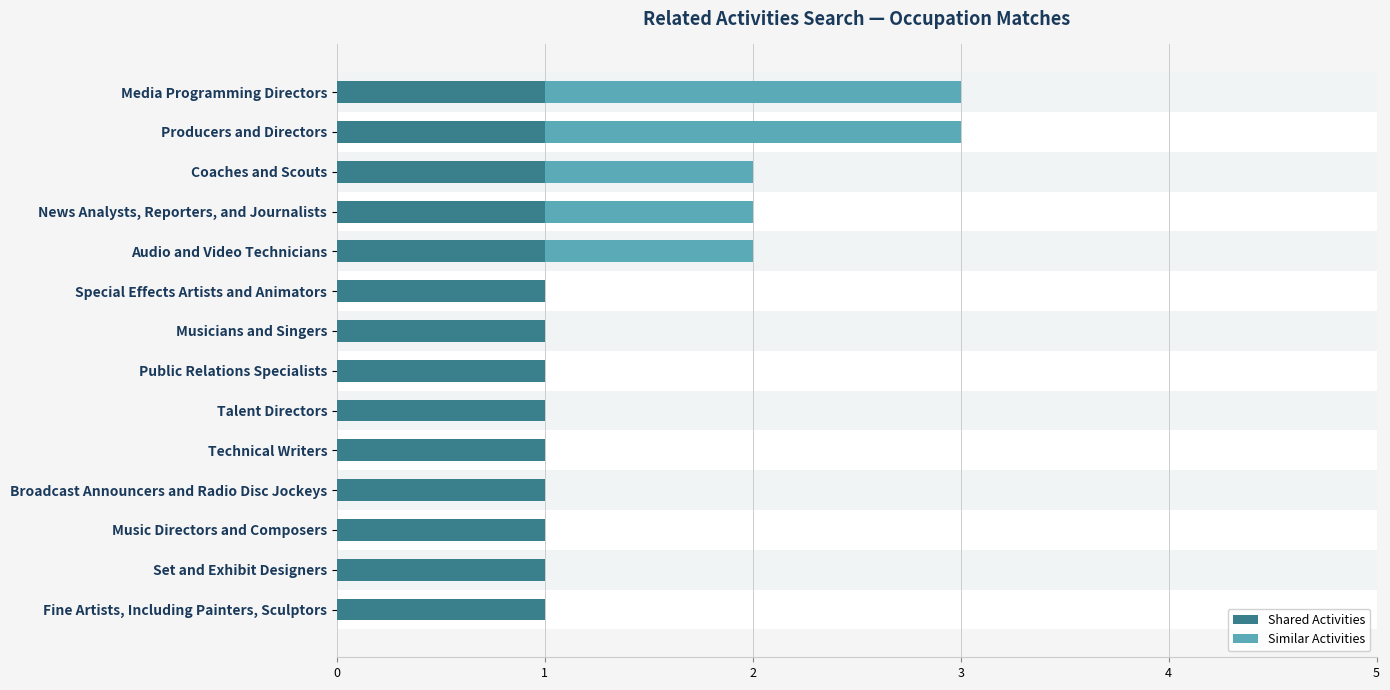

What is the maximum value for Similar Activities?

2.0